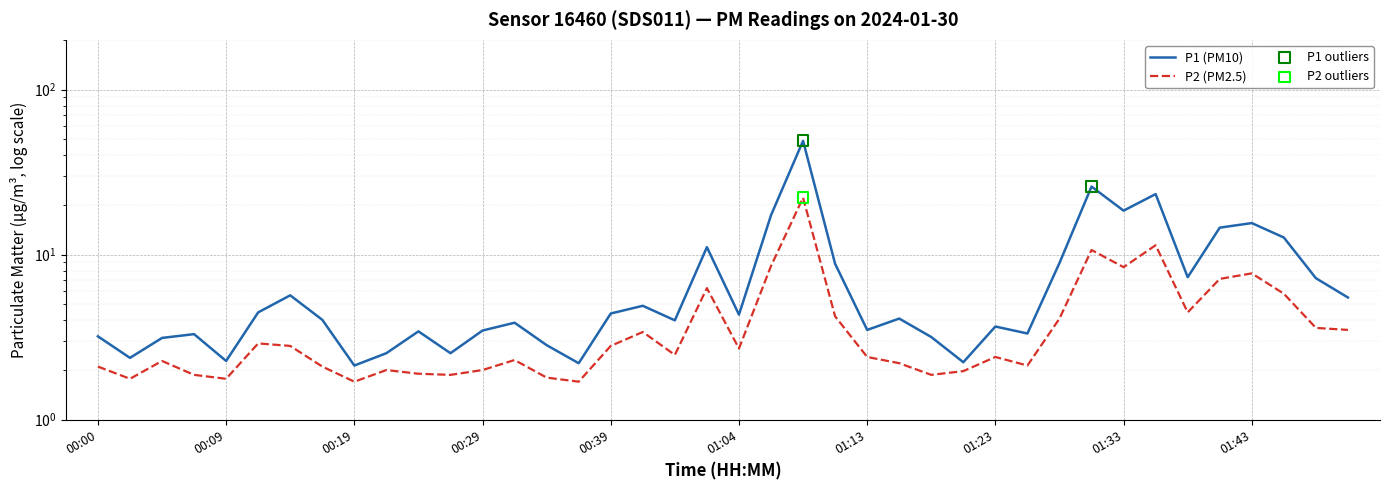

At which category is the sum across all series the highest?

01:08